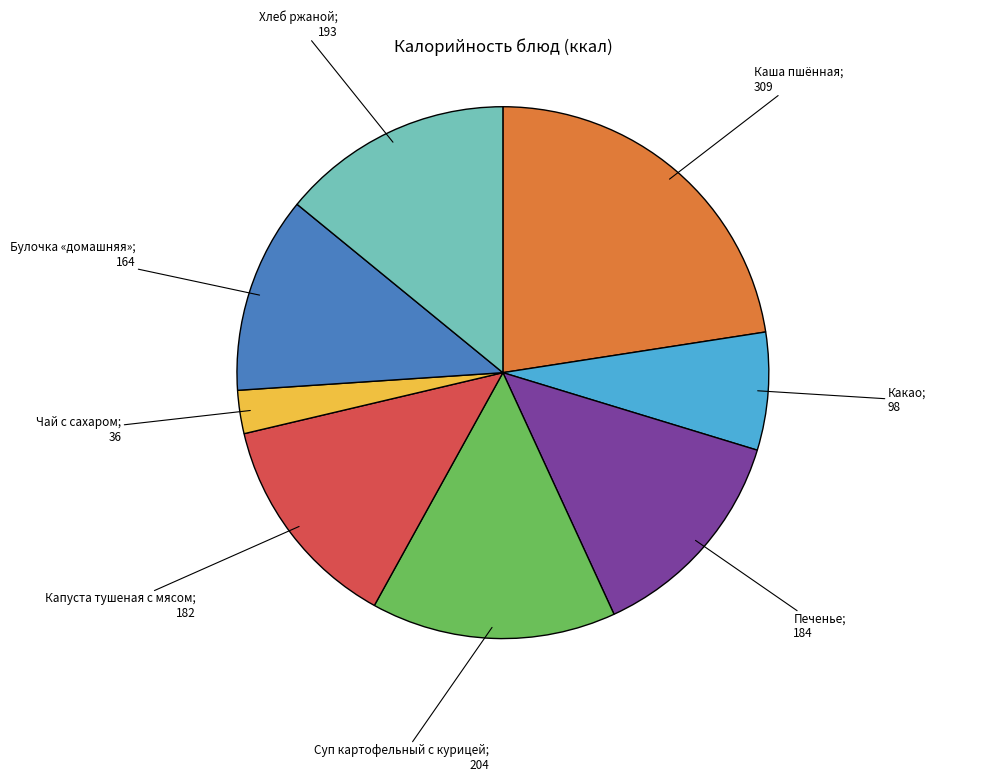

Count the number of slices in the pie.

8